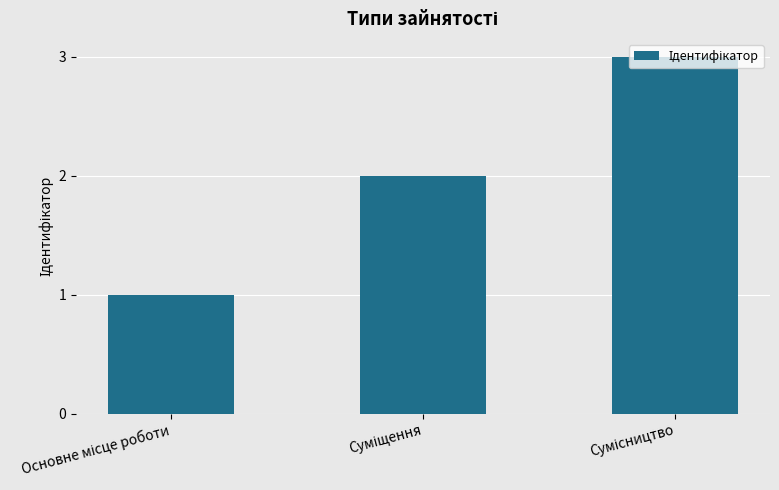

Count the values in the range 1 to 3.

3